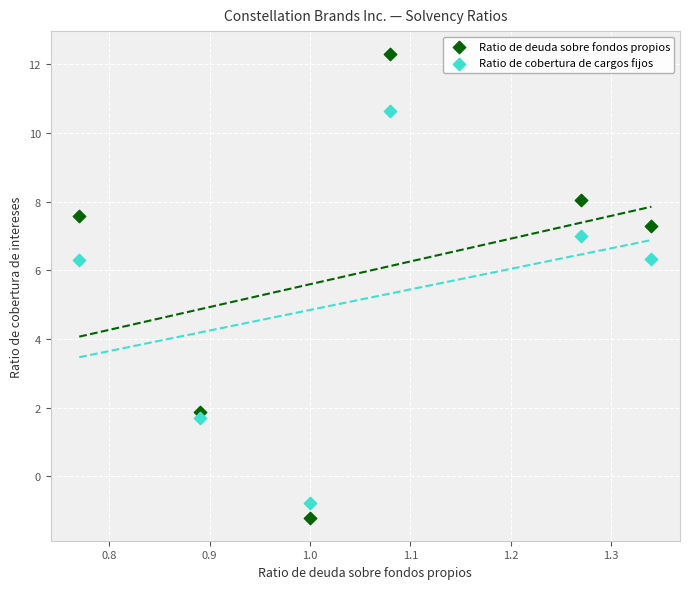

Which series has the widest spread of Y values?

Ratio de deuda sobre fondos propios